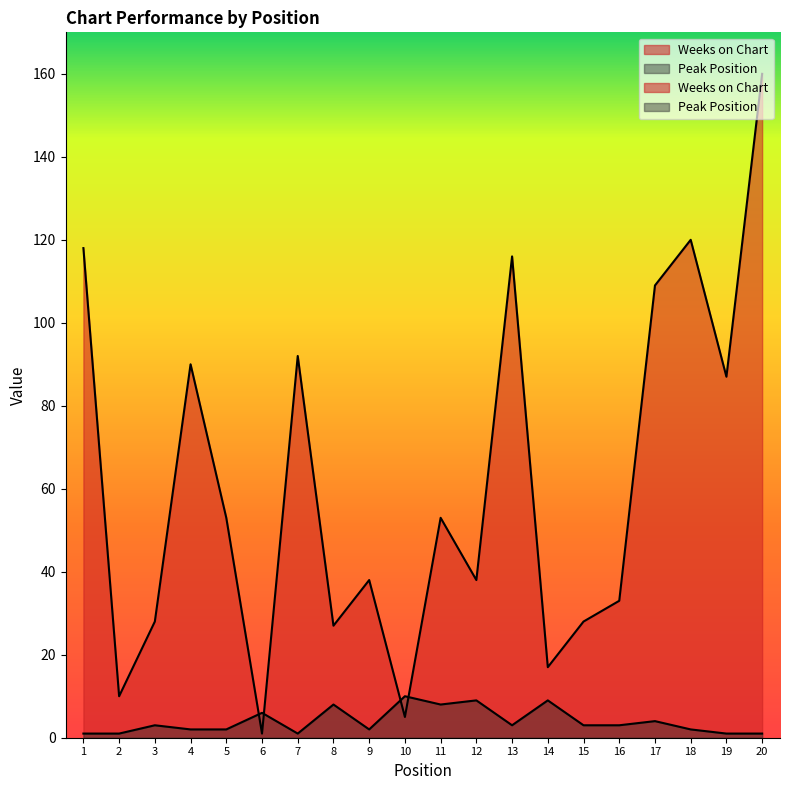

The value of Peak Position at 2 is 2. True or false?

False